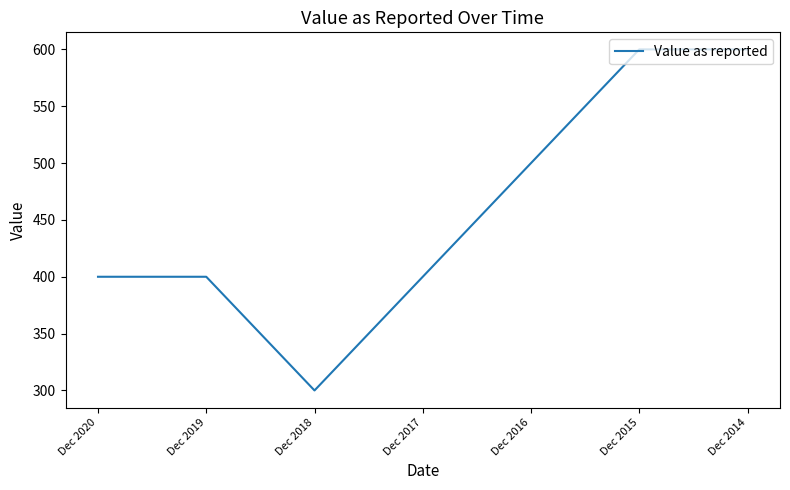

At which category does the chart reach its minimum across all series?

Dec 2018